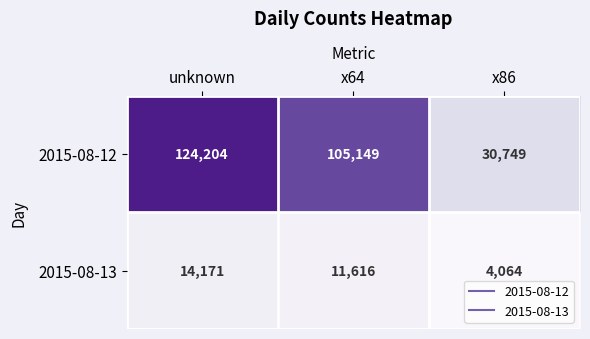

Which series has the largest total across all categories?

2015-08-12